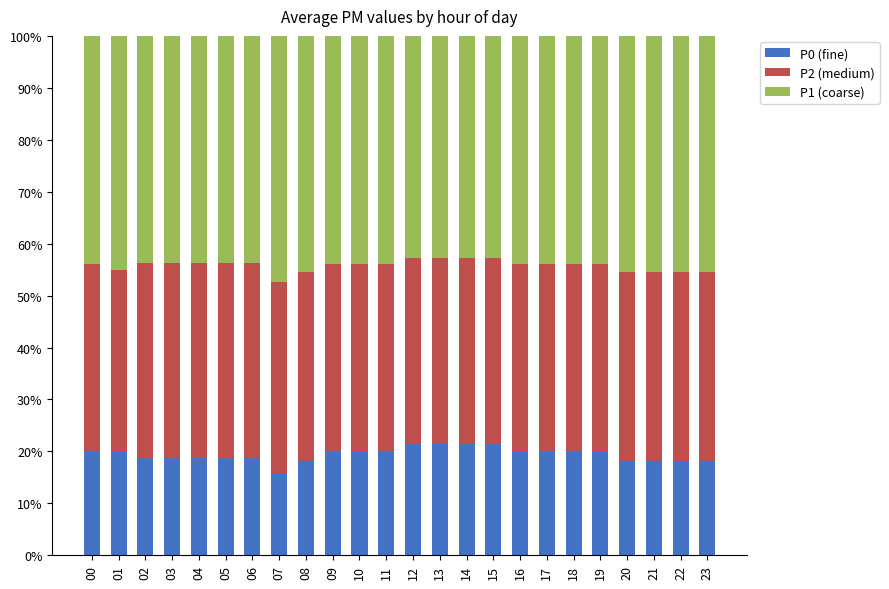

What is the difference between the P0 (fine) values at 07 and 06?

3.0